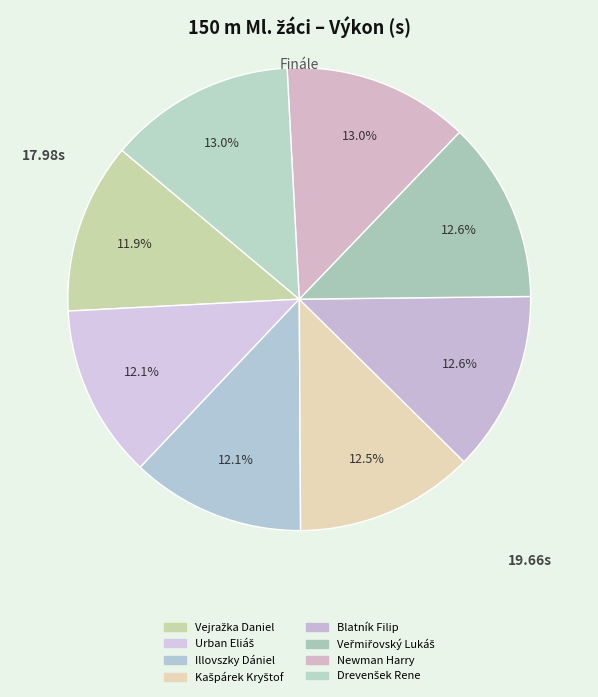

Count the number of slices in the pie.

8